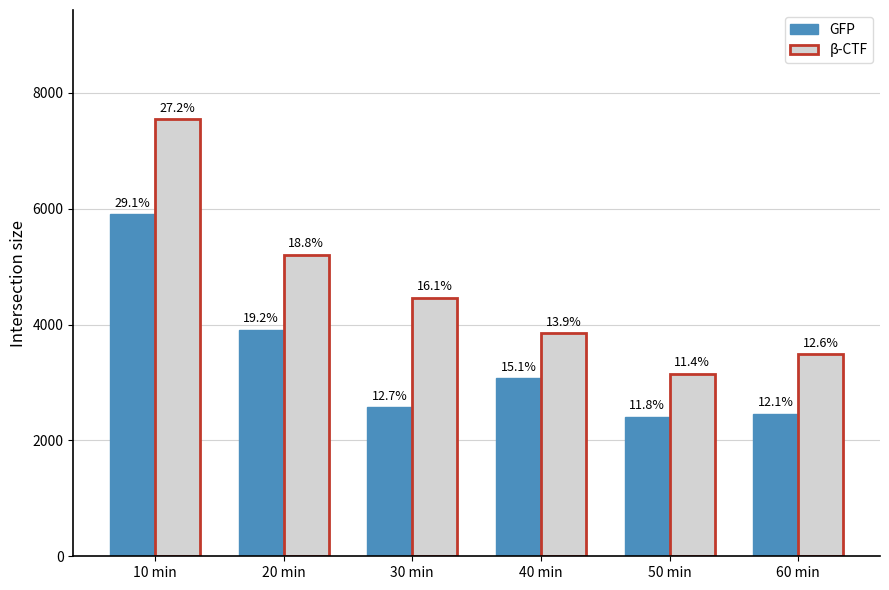

How many groups of bars are there?

6